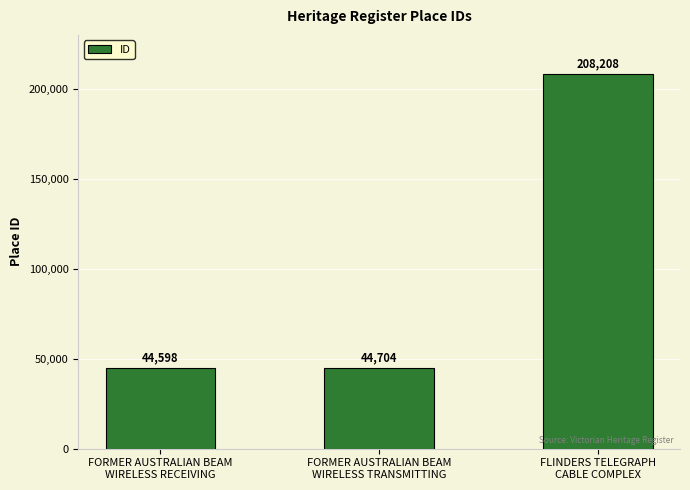

Reading right to left, transcribe all the data shown in this chart.

208208	44704	44598